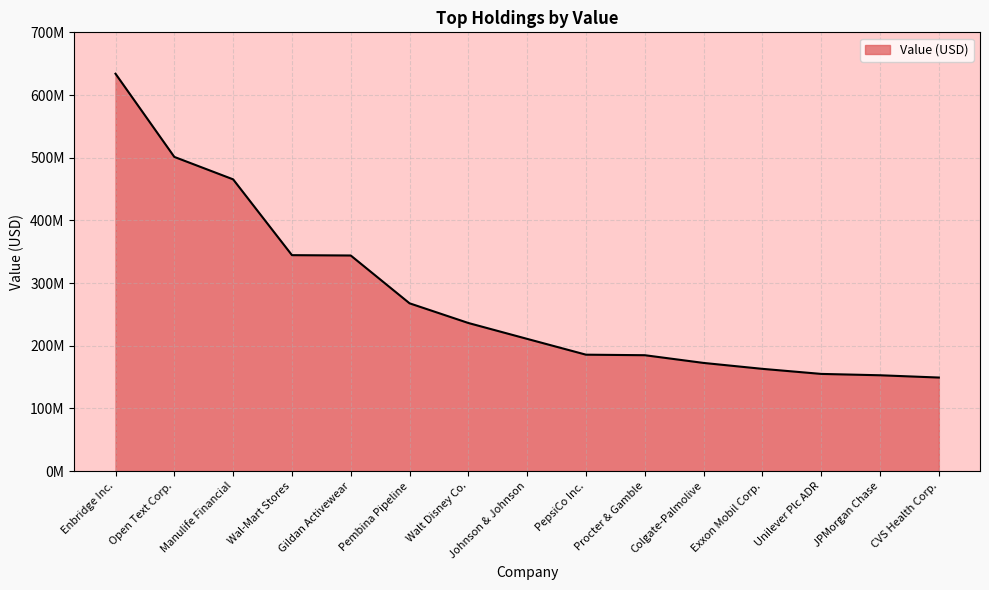

At which category does the chart reach its minimum across all series?

CVS Health Corp.